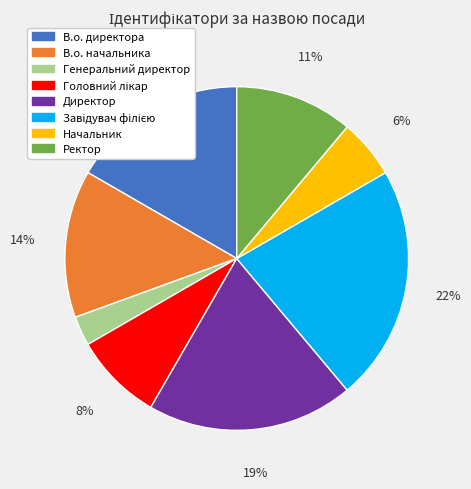

Is it true that В.о. начальника is 5% of the pie?

False